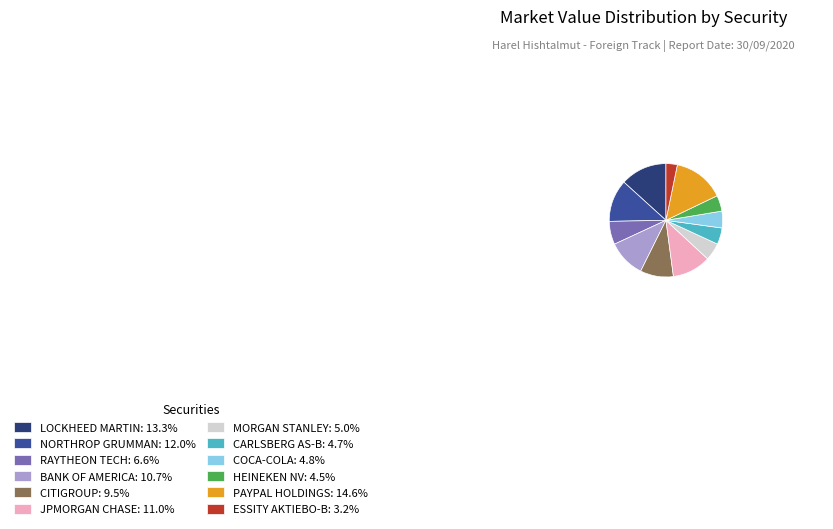

How many slices are in this pie chart?

12